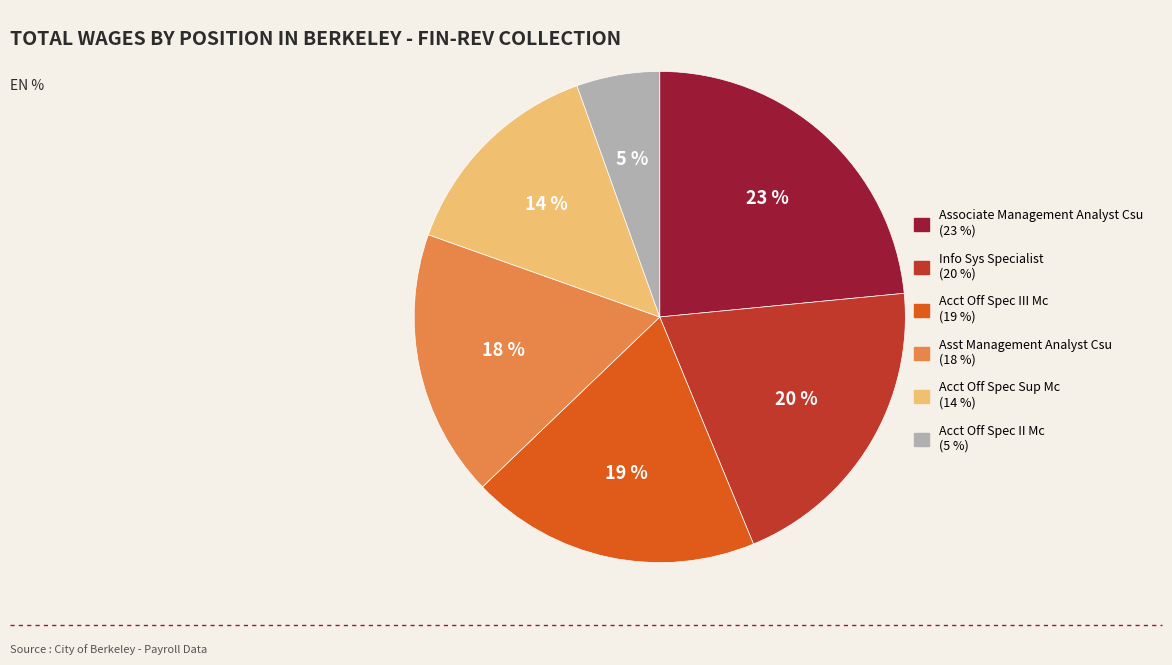

Do Acct Off Spec Sup Mc and Asst Management Analyst Csu together represent more than half of the pie?

No